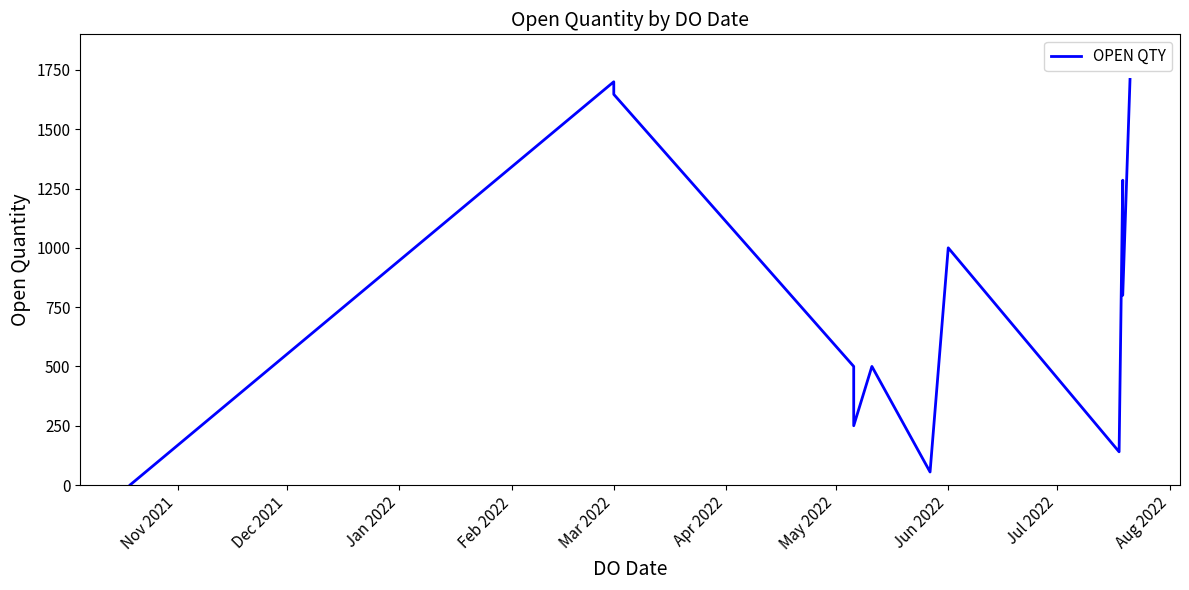

Reading right to left, transcribe all the data shown in this chart.

1710	800	1285	140	1000	55	500	500	500	250	500	500	500	1647	1700	1